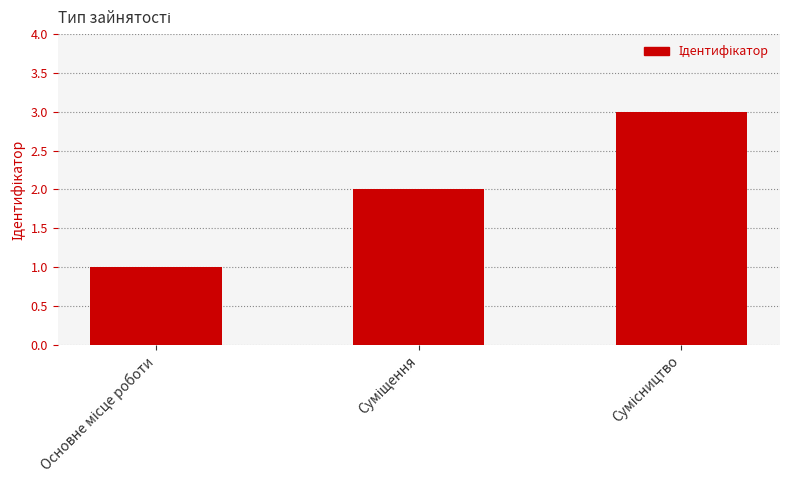

What is the greatest value displayed?

3